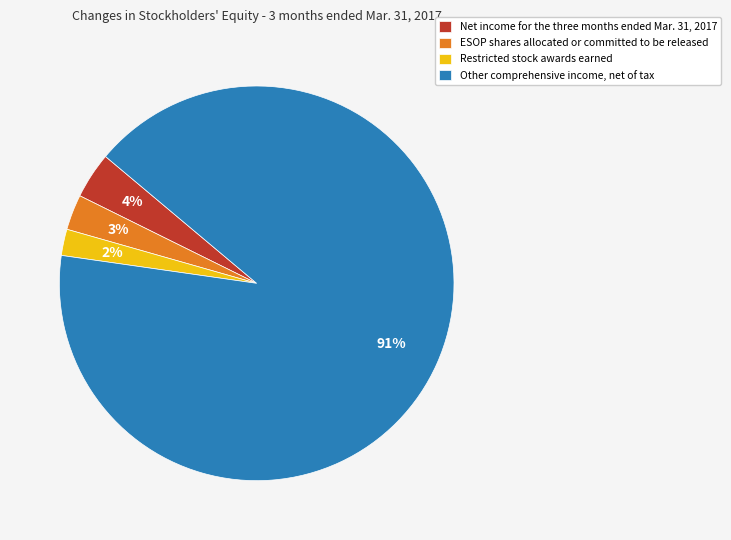

True or false: Other comprehensive income, net of tax accounts for 84% of the total.

False